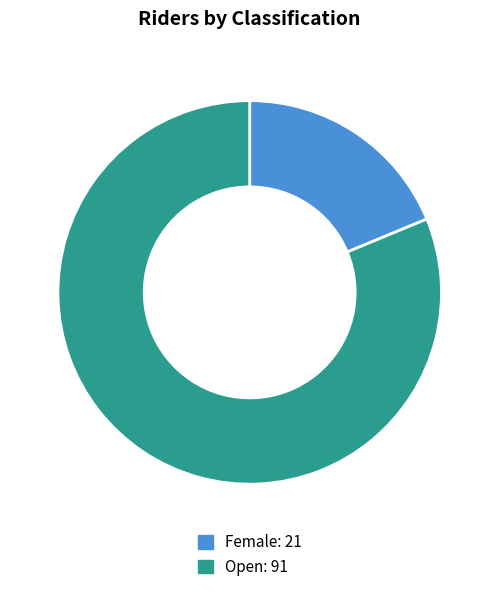

How many slices are in this pie chart?

2